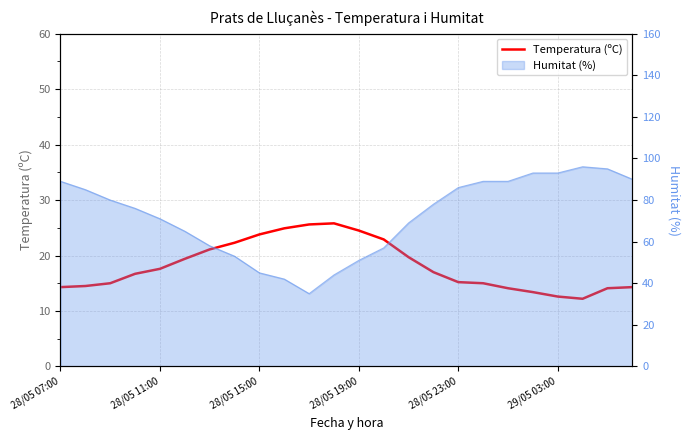

What is the smallest value displayed?

12.2